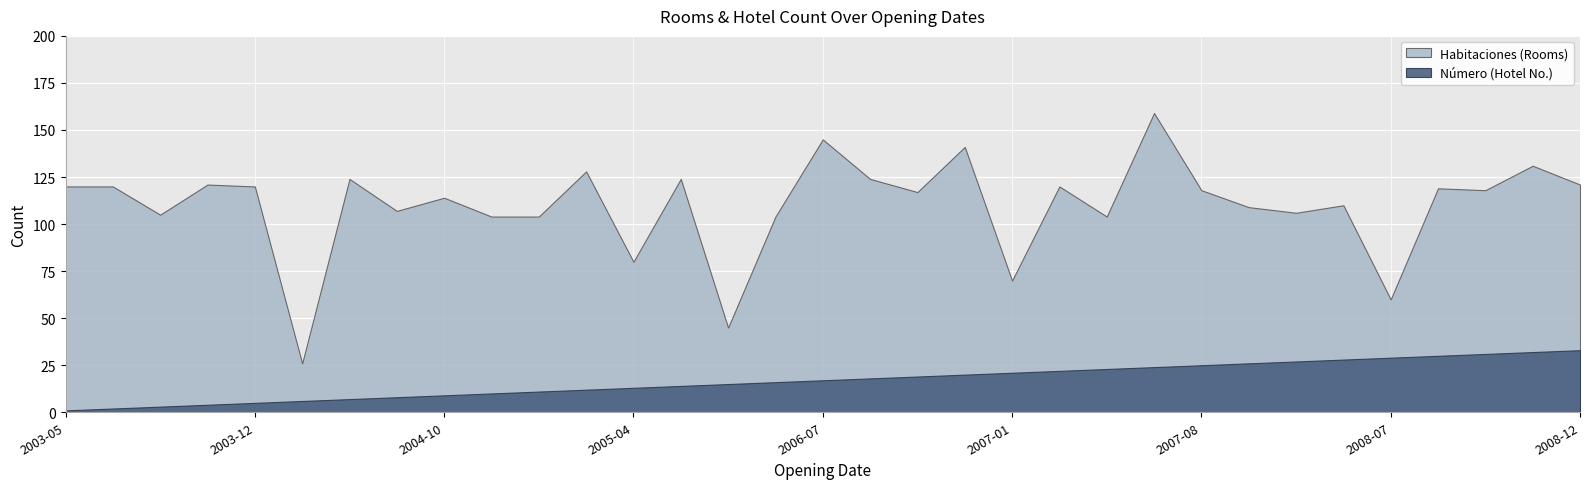

Reading right to left, extract all data points from this chart.

Habitaciones (Rooms): 121	131	118	119	60	110	106	109	118	159	104	120	70	141	117	124	145	104	45	124	80	128	104	104	114	107	124	26	120	121	105	120	120
Número (Hotel No.): 33	32	31	30	29	28	27	26	25	24	23	22	21	20	19	18	17	16	15	14	13	12	11	10	9	8	7	6	5	4	3	2	1